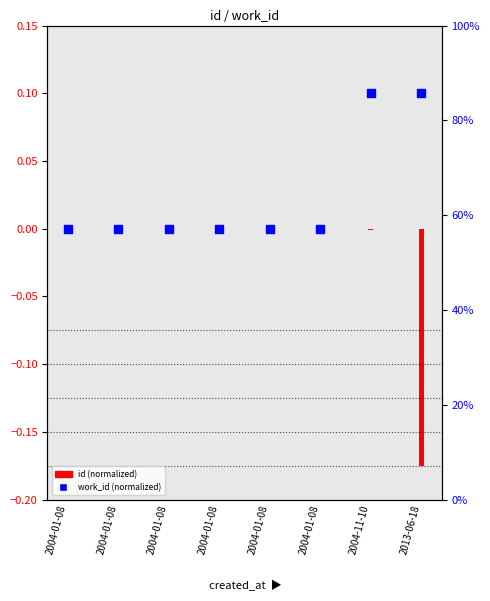

Which series reaches the maximum Y coordinate?

work_id (normalized)